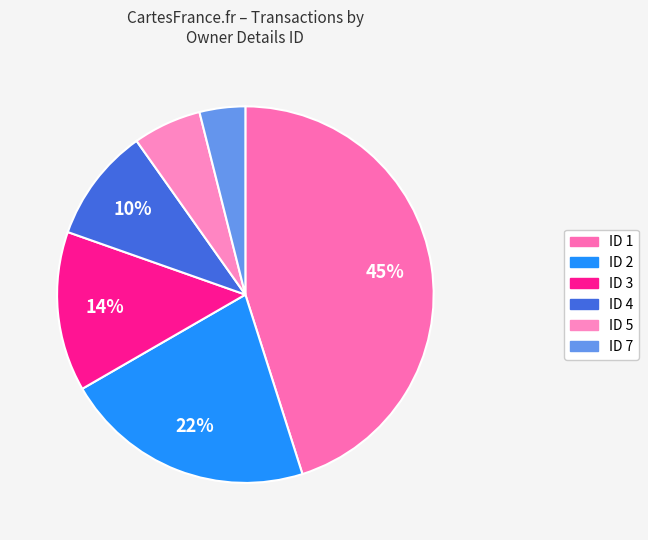

Rank the categories by value from highest to lowest.

rptOwnerDetailsId=1, rptOwnerDetailsId=2, rptOwnerDetailsId=3, rptOwnerDetailsId=4, rptOwnerDetailsId=5, rptOwnerDetailsId=7